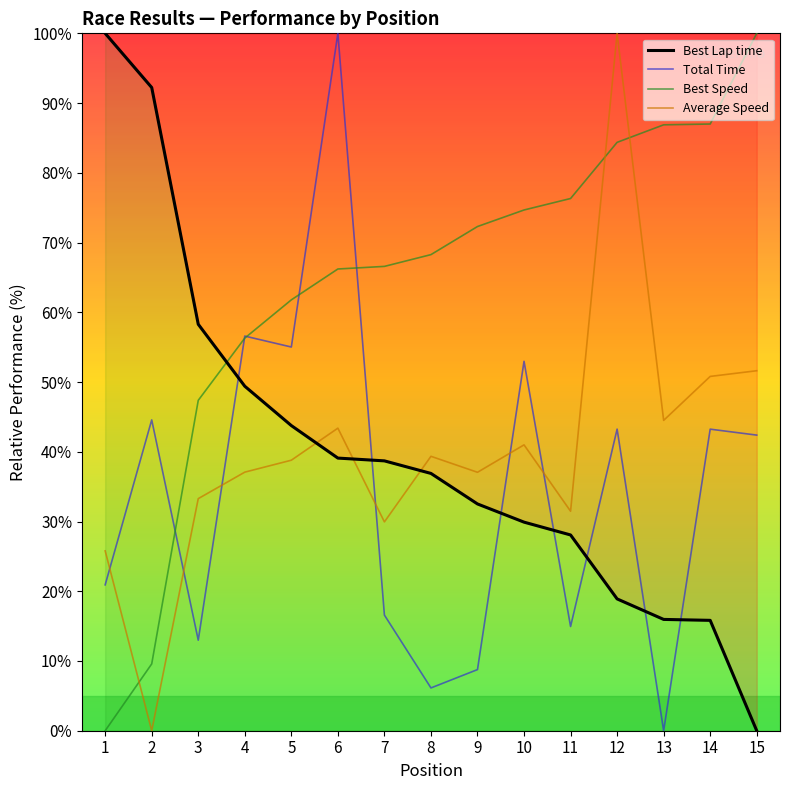

At which label is Best Speed closest to 50?

3